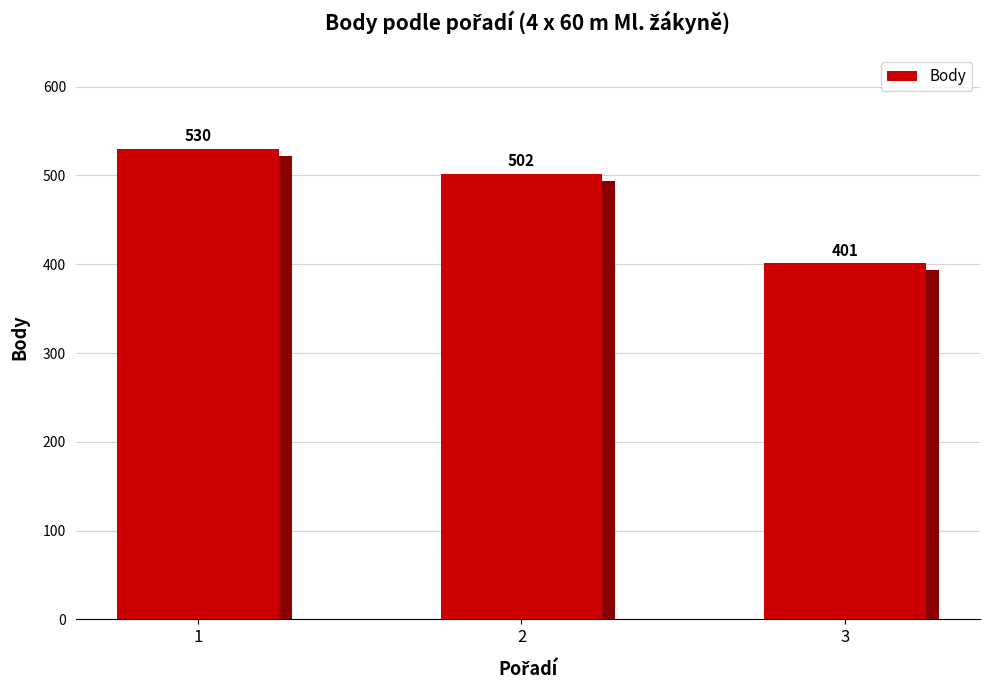

Which has a higher value, 3 or 1?

1